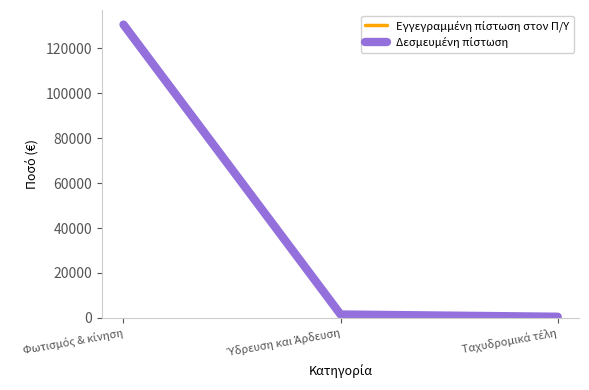

What is the label of the 2nd point from the left?

Ύδρευση και Άρδευση